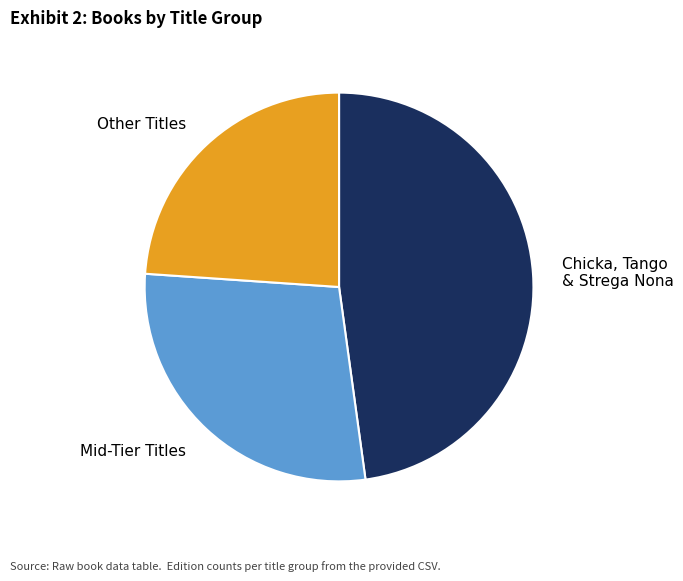

Approximately how many times larger is the value at Other Titles compared to Chicka, Tango & Strega Nona?

0.5